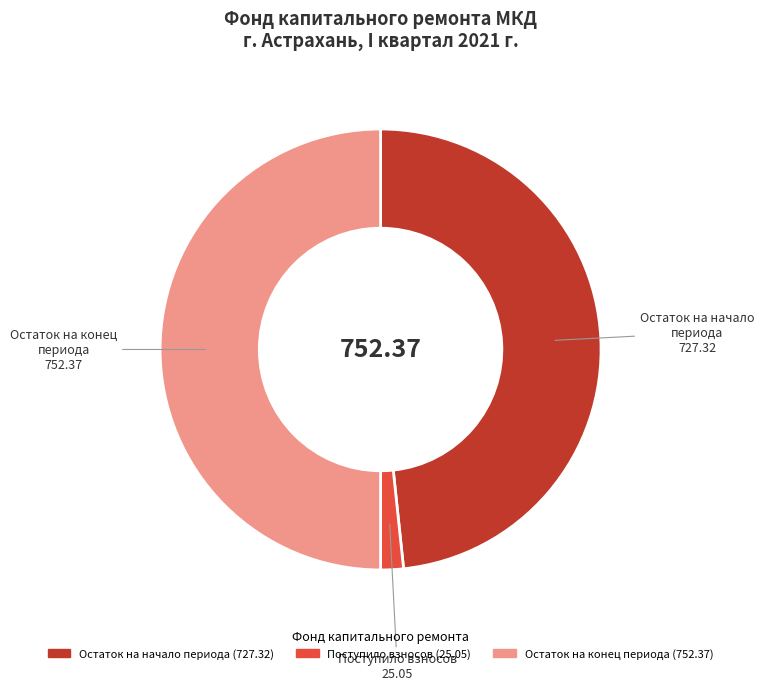

How many slices are in this pie chart?

3